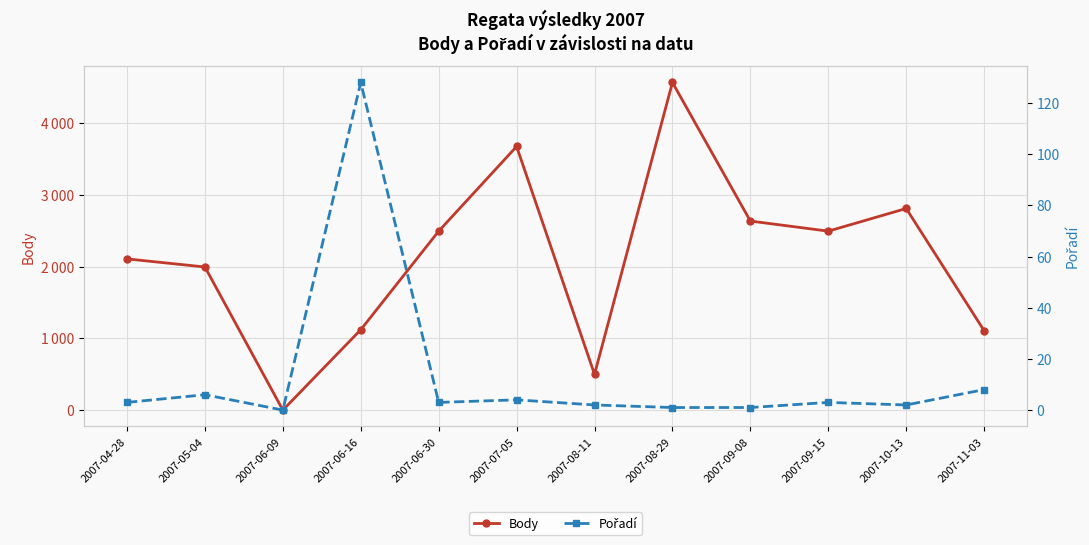

Is it true that Body equals 2109 at 2007-04-28?

True